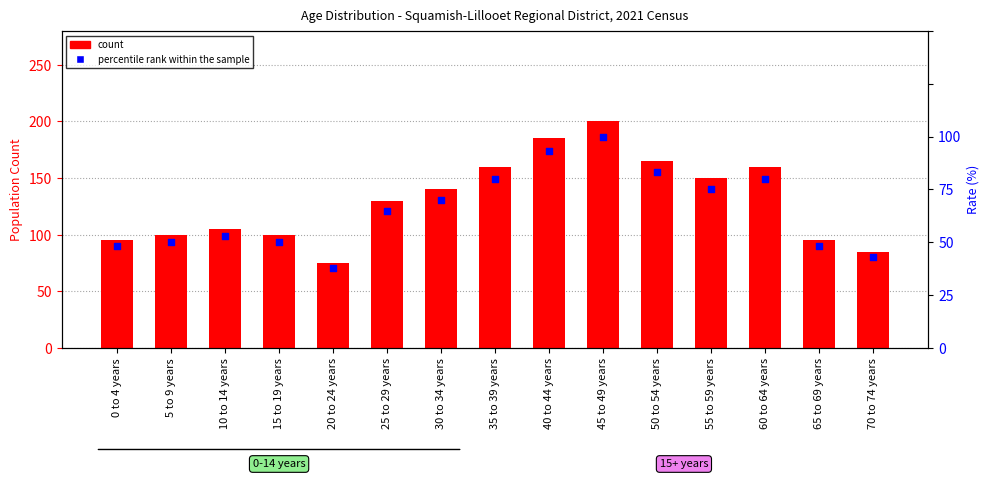

At how many categories does at least one series exceed 84?

14